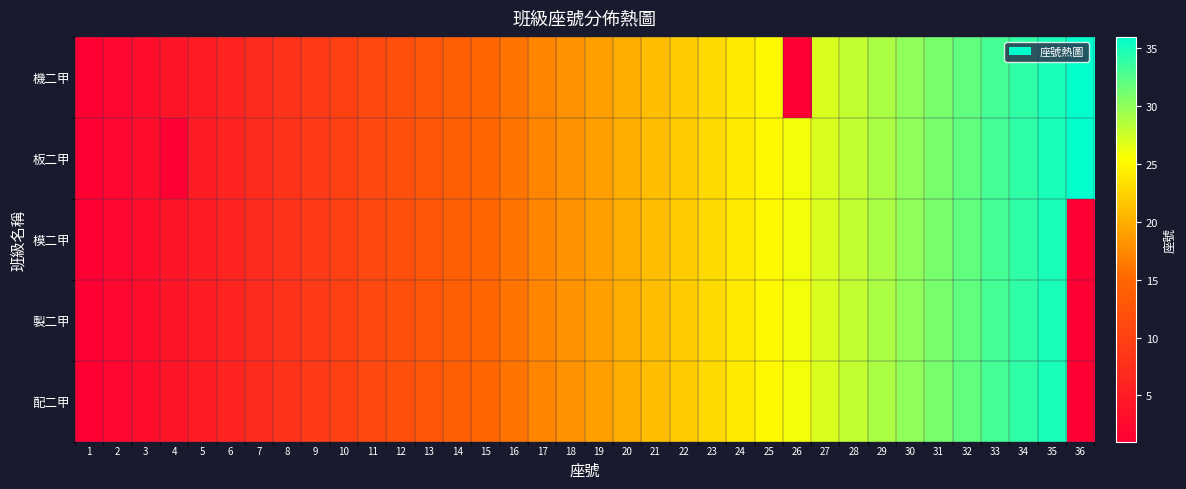

How many distinct data groups are displayed?

5